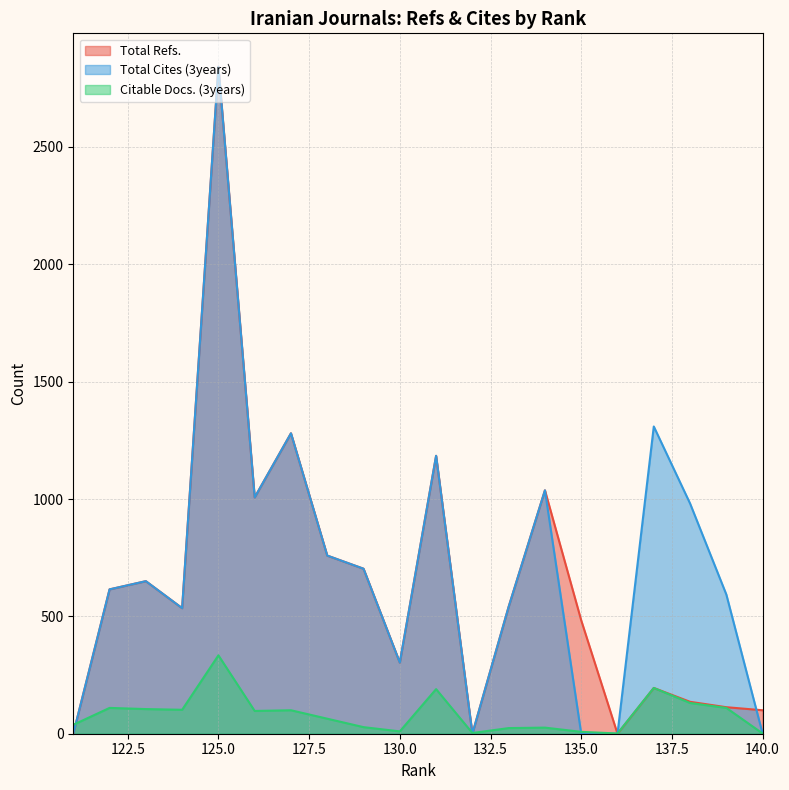

What are all the series names shown in the legend?

Total Refs., Total Cites (3years), Citable Docs. (3years)